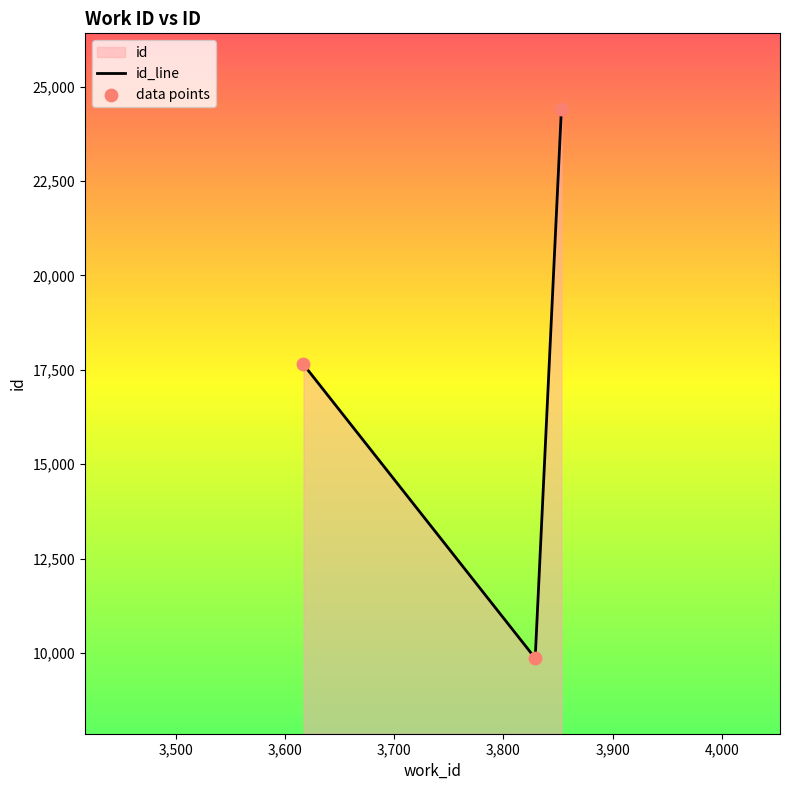

What is the change in value from 3617 to 3853?

+6770